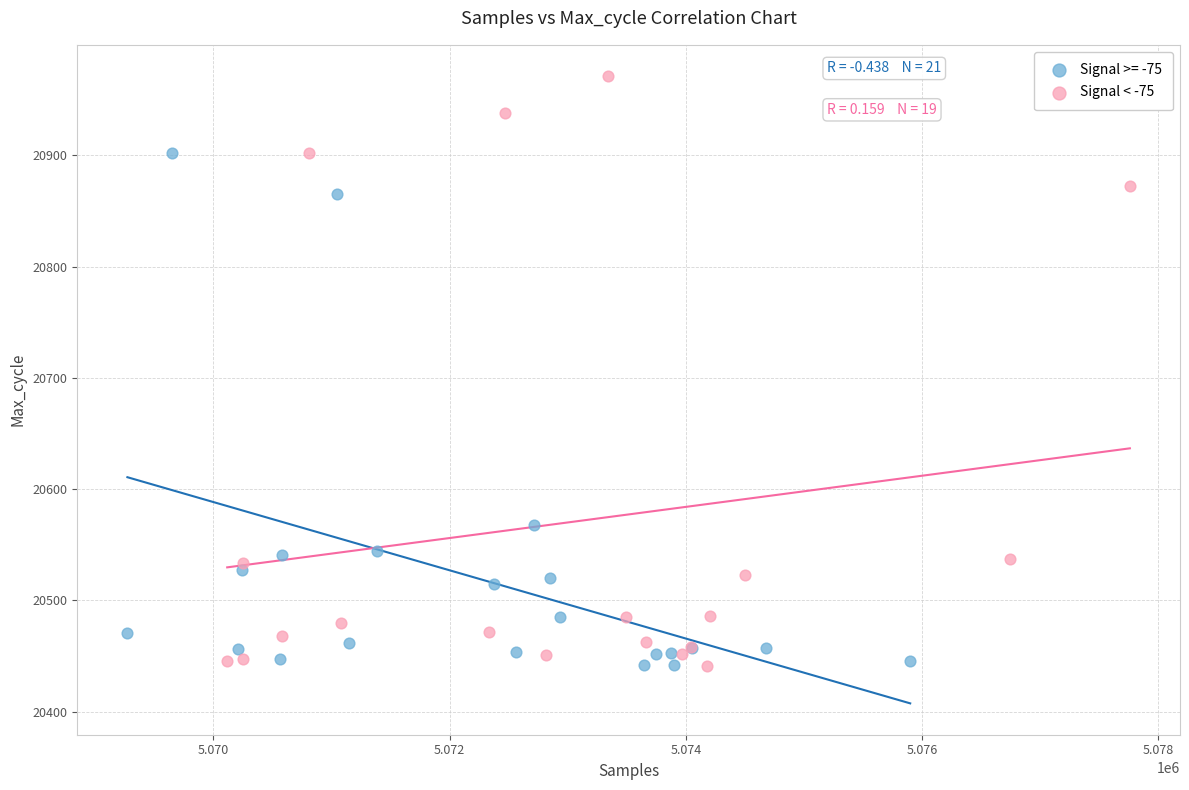

Which series has the largest Y range (max minus min)?

Signal < -75